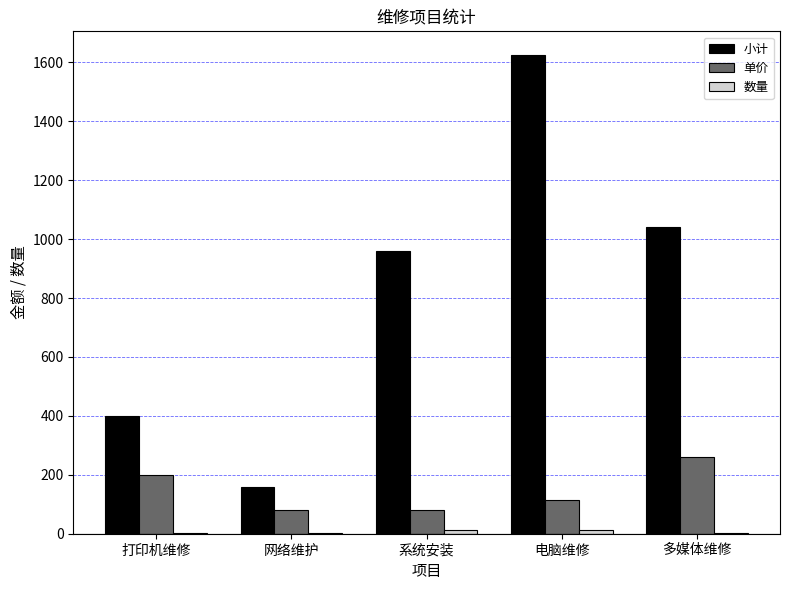

At which label does 单价 reach its peak?

多媒体维修